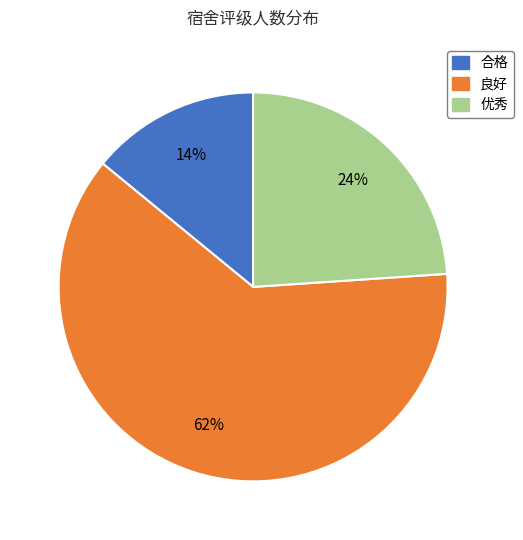

Approximately how many times larger is the value at 优秀 compared to 良好?

0.4